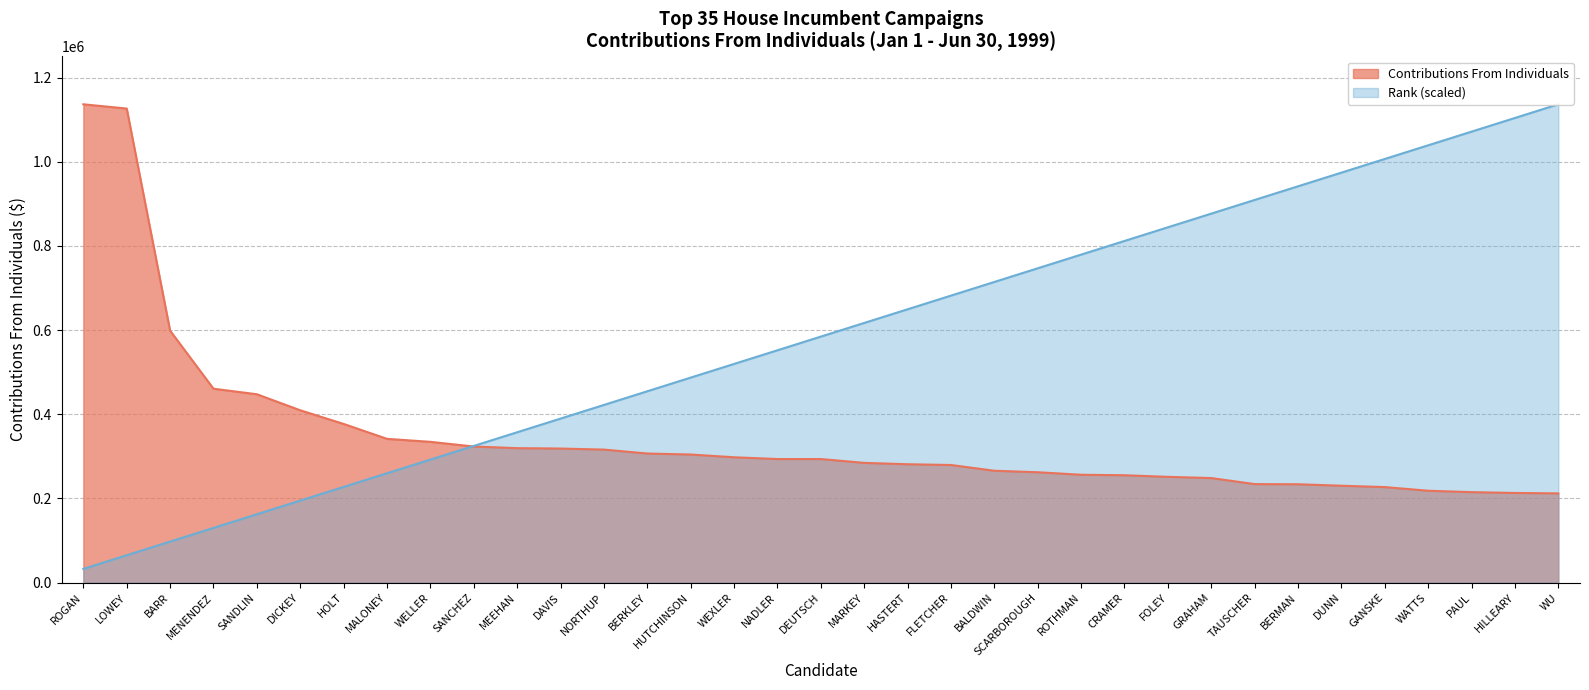

Between which two adjacent categories do Contributions From Individuals and Rank first intersect?

WELLER and SANCHEZ